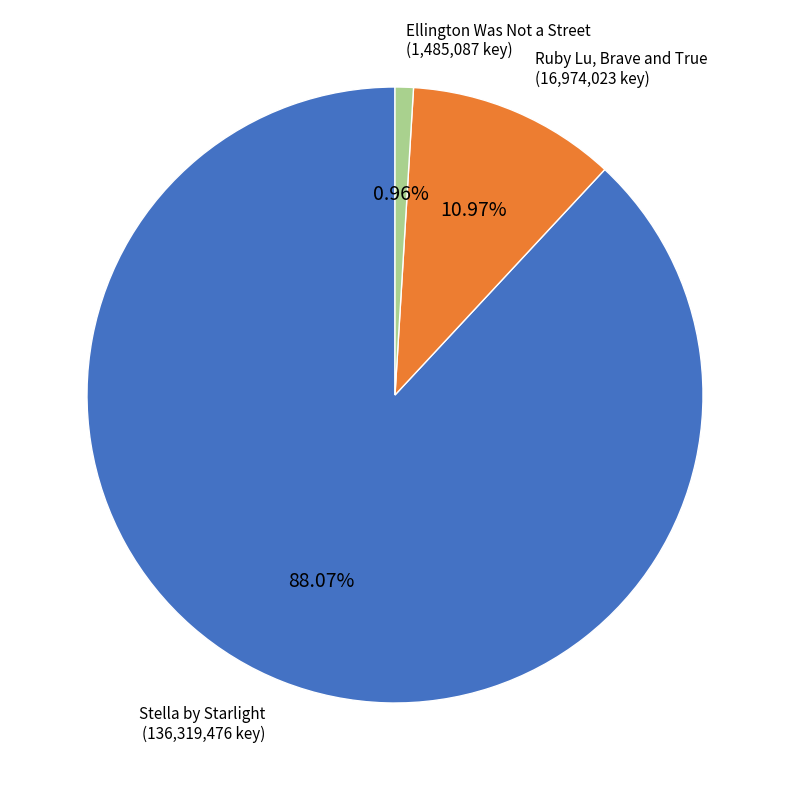

True or false: Ruby Lu, Brave and True accounts for 11% of the total.

True